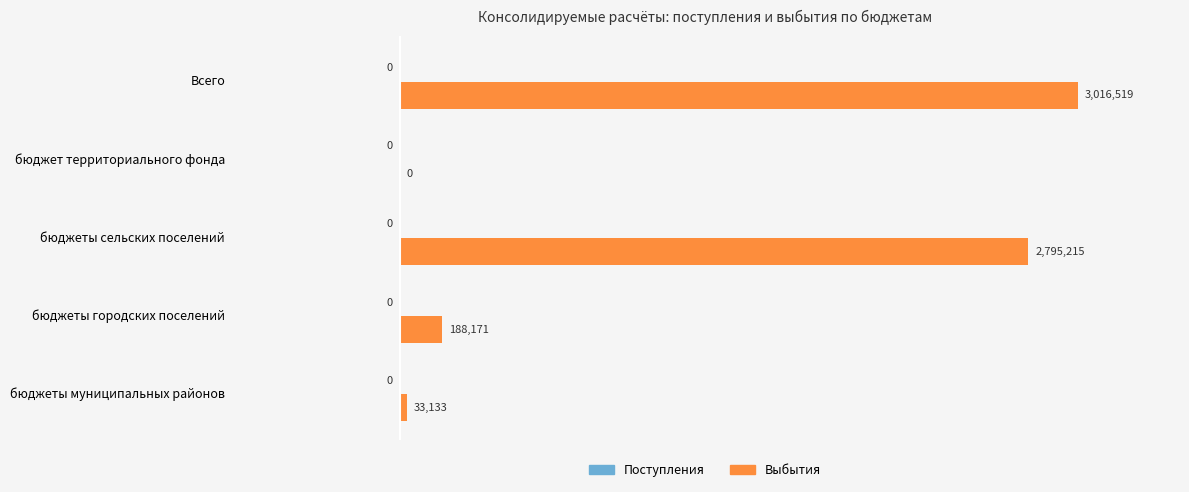

Which category has the highest value across all series?

Всего